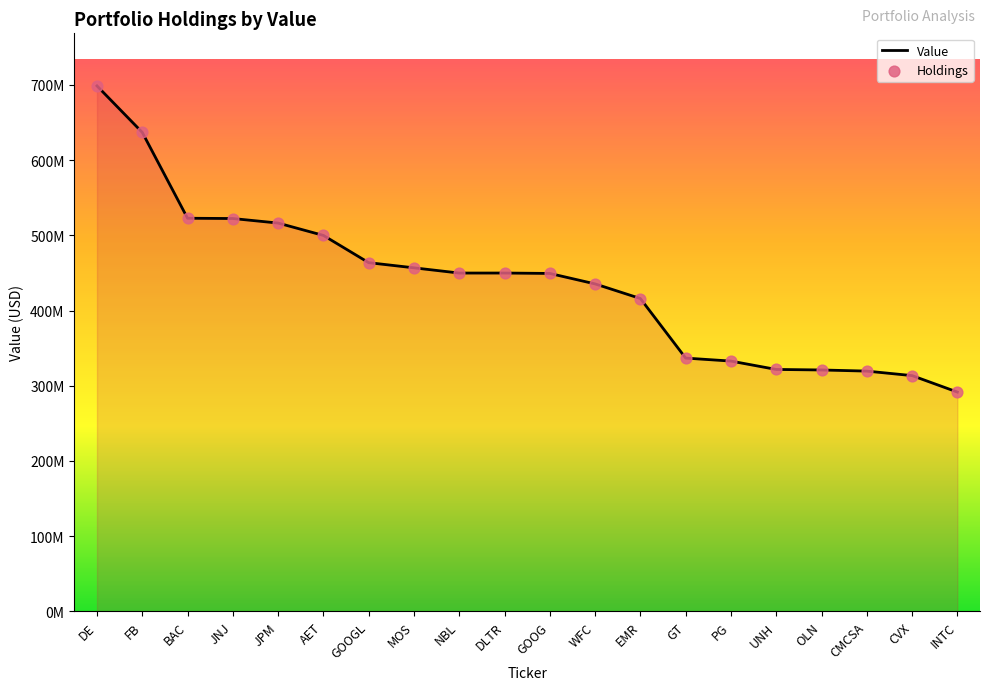

Which has a higher value, GOOGL or NBL?

GOOGL